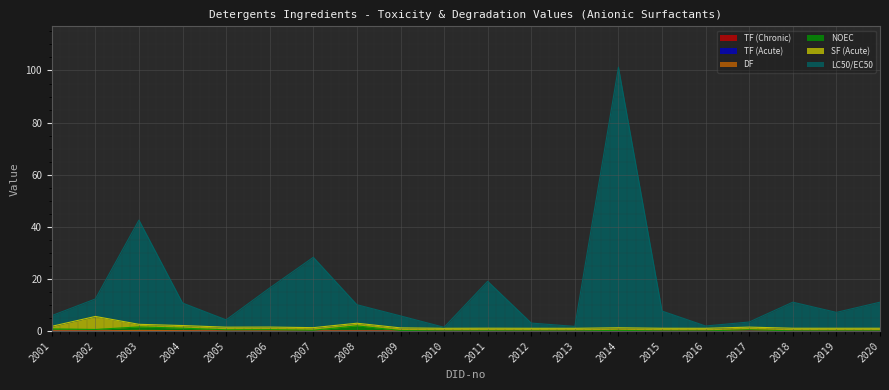

At which category is the sum across all series the highest?

2014